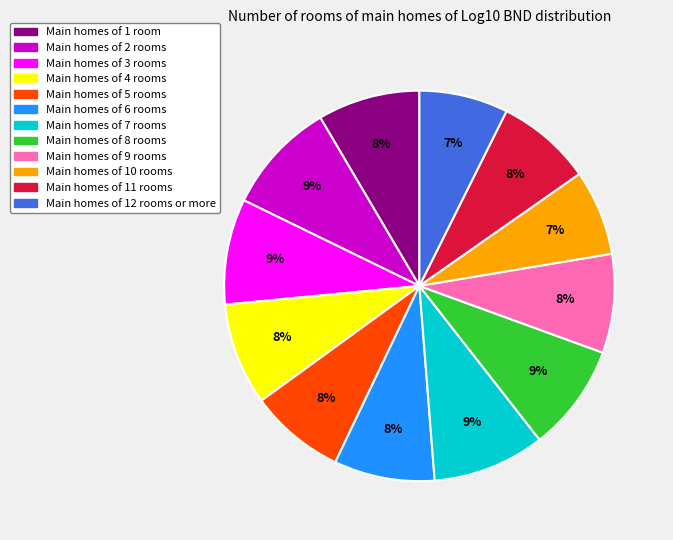

To the nearest percent, what is the average slice percentage?

8%